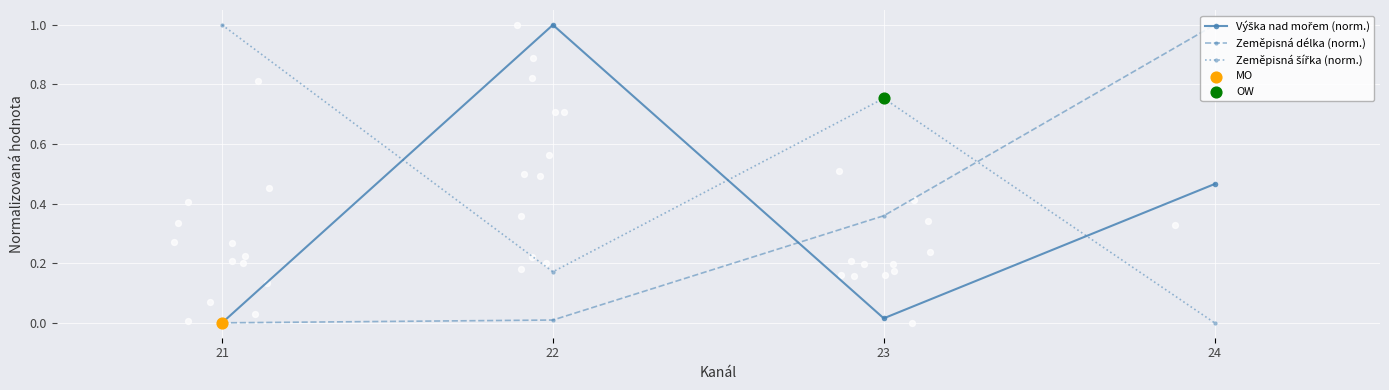

Which series has the largest Y range (max minus min)?

Výška nad mořem (norm.)